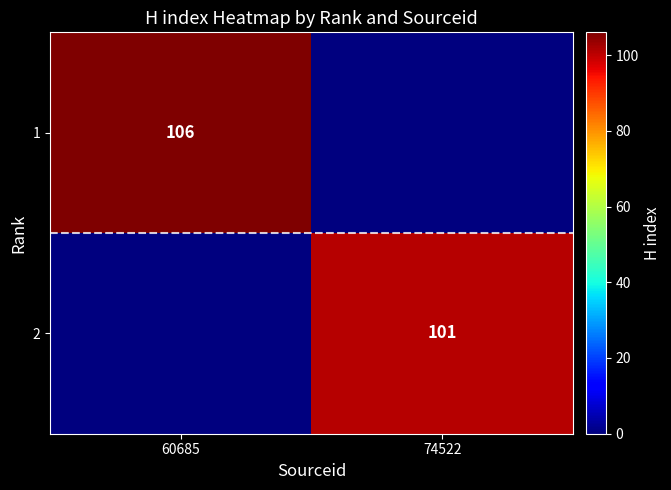

Between 60685 and 74522, which is larger?

60685